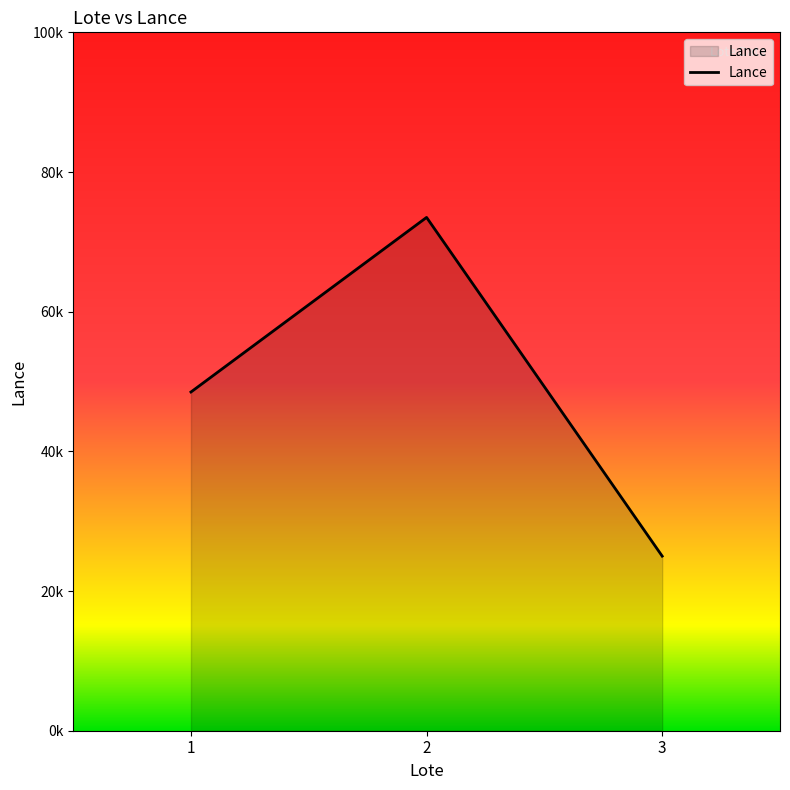

Rank the categories by value from lowest to highest.

3, 1, 2